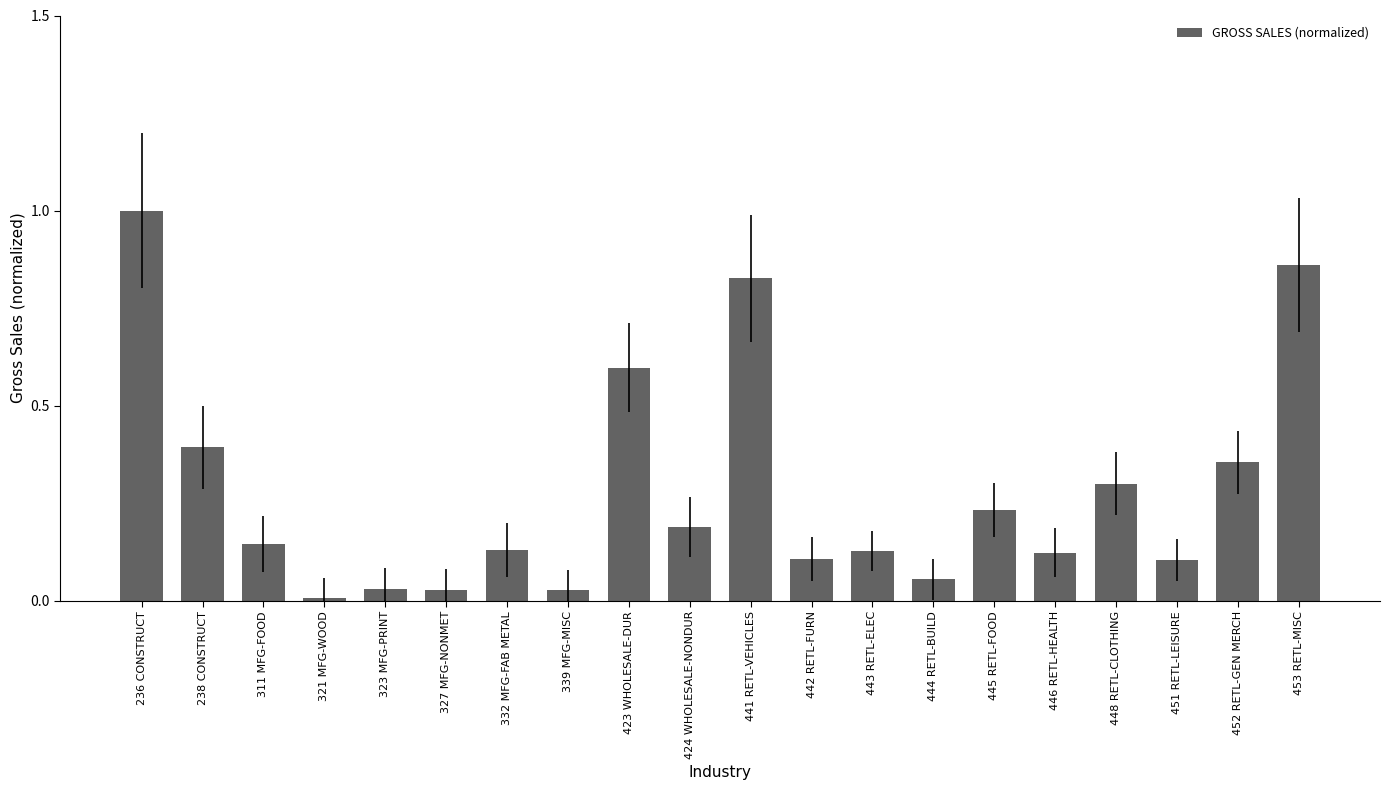

What is the change in value from 311 MFG-FOOD to 323 MFG-PRINT?

-0.1